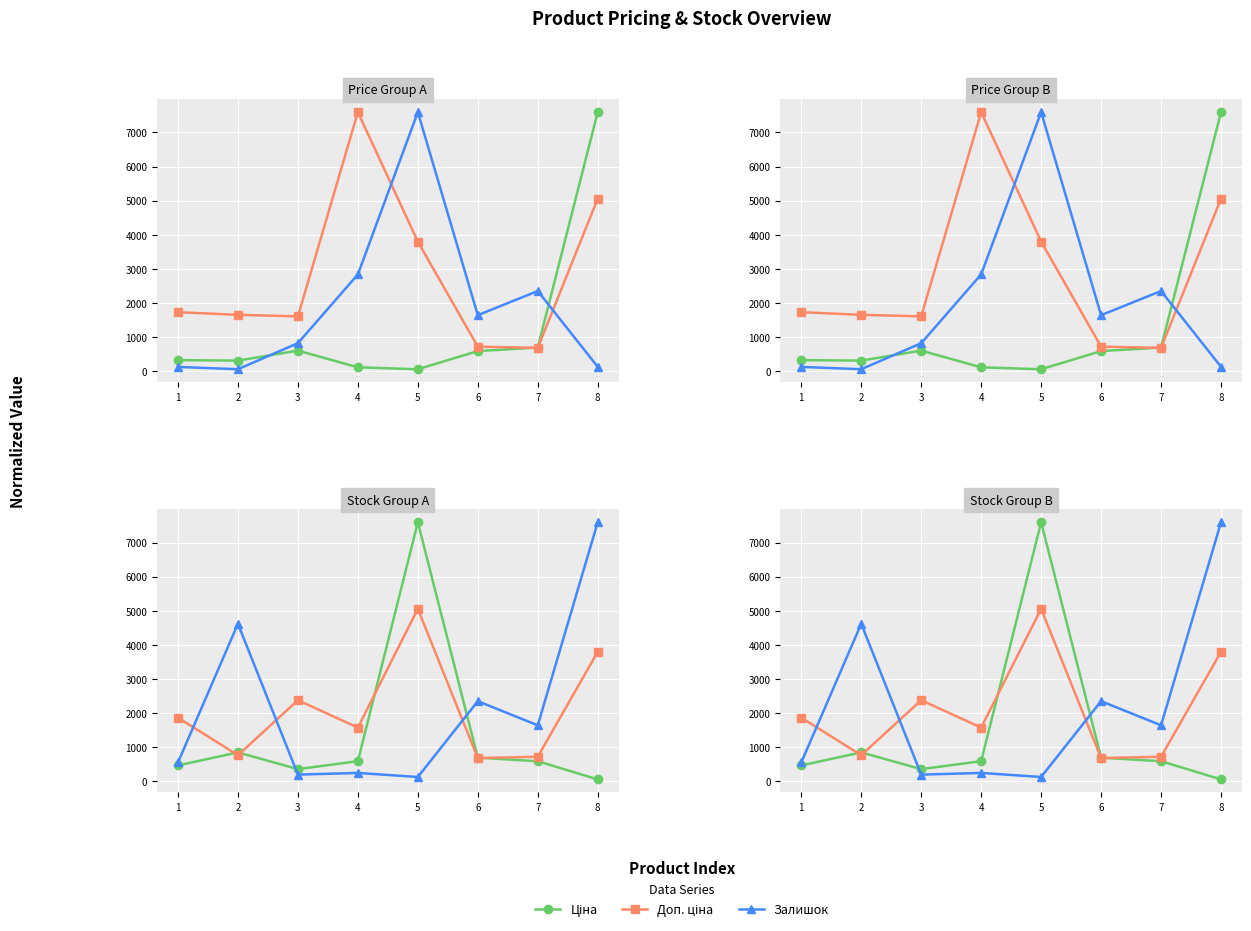

How many times do Ціна and Доп. ціна cross each other?

4